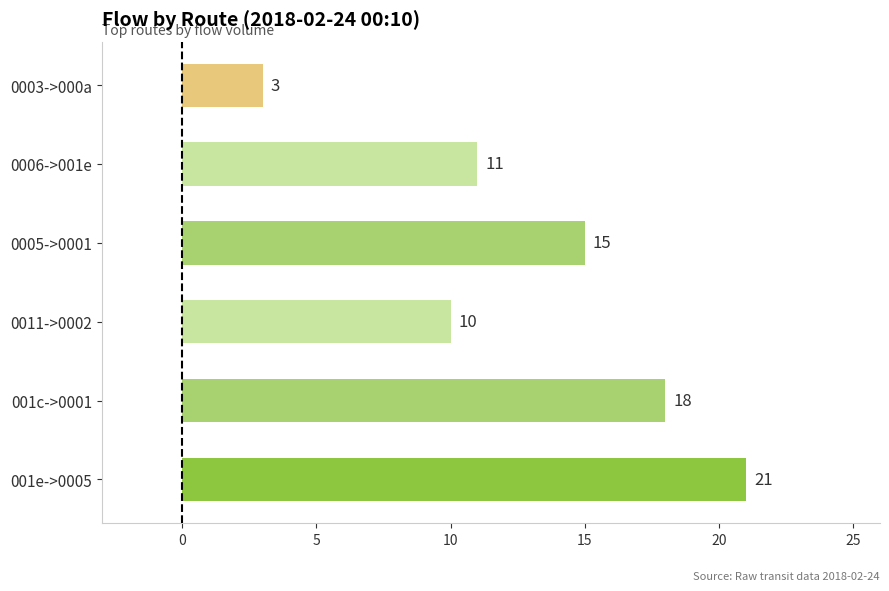

List the labels in order of value, smallest first.

0003->000a, 0011->0002, 0006->001e, 0005->0001, 001c->0001, 001e->0005